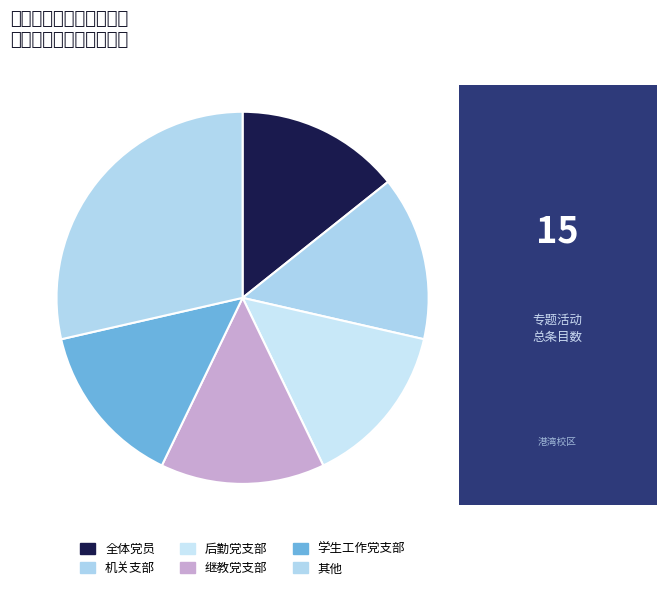

To the nearest percent, what portion does 继教党支部 represent?

13%